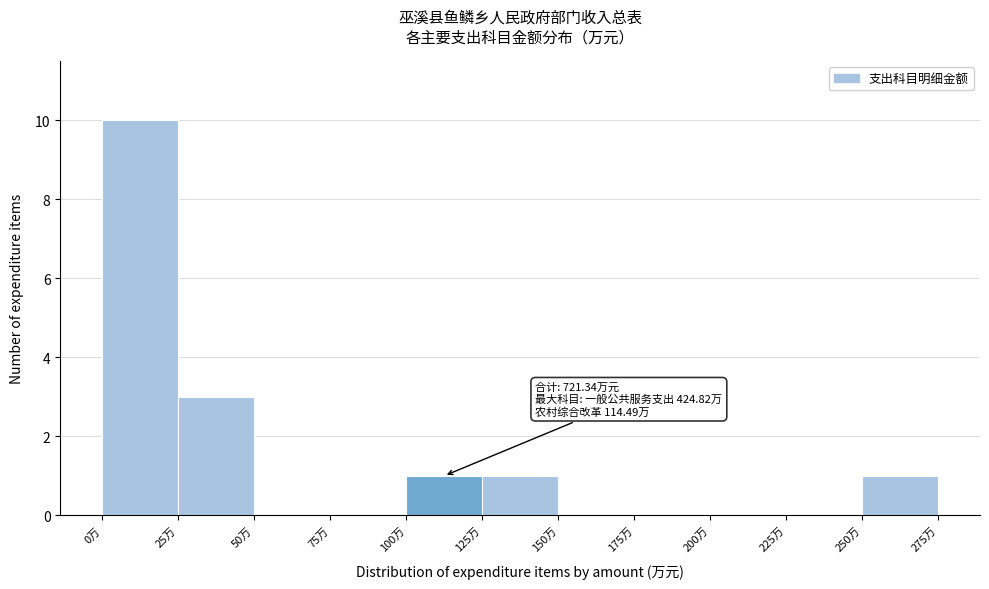

Which range on the x-axis has the tallest bar?

0 to 25